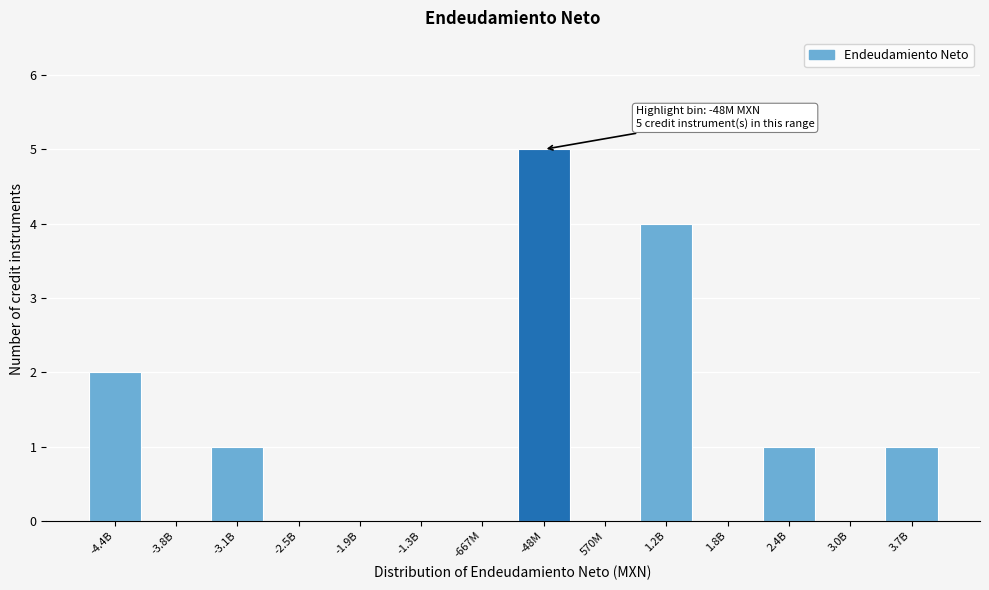

Reading left to right, extract all data points from this chart.

-4.4B=2	-3.8B=0	-3.1B=1	-2.5B=0	-1.9B=0	-1.3B=0	-667M=0	-48M=5	570M=0	1.2B=4	1.8B=0	2.4B=1	3.0B=0	3.7B=1